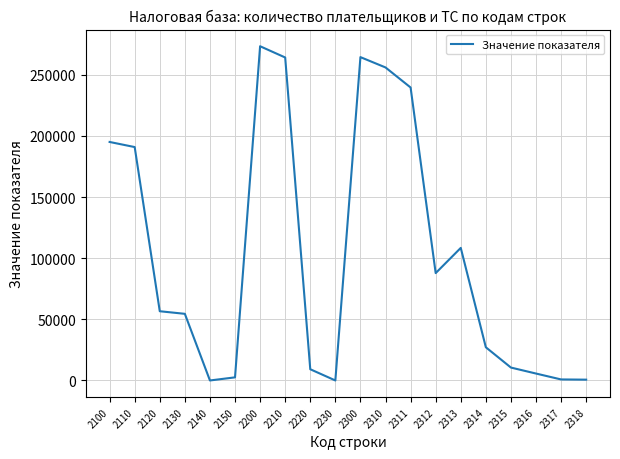

The chart shows a value of 77030 at 2110. True or false?

False